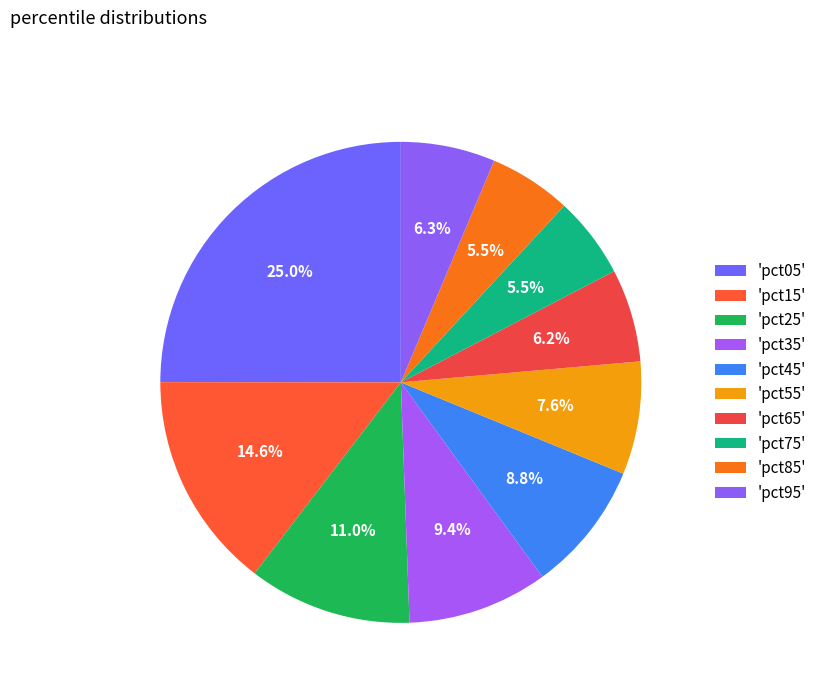

To the nearest percent, what is the average slice percentage?

10%